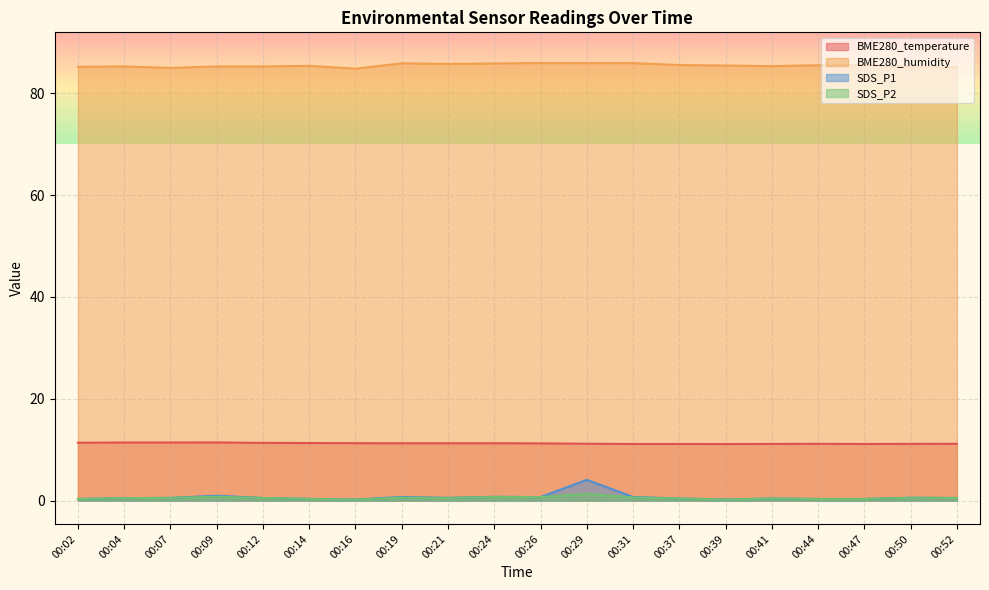

What is the average value of the SDS_P2 series?

0.5